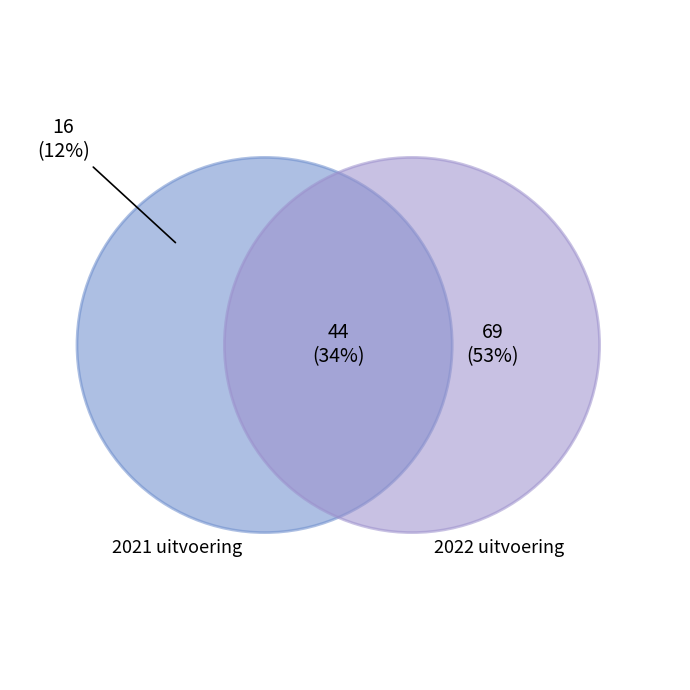

True or false: 2022 uitvoering accounts for 1% of the total.

False